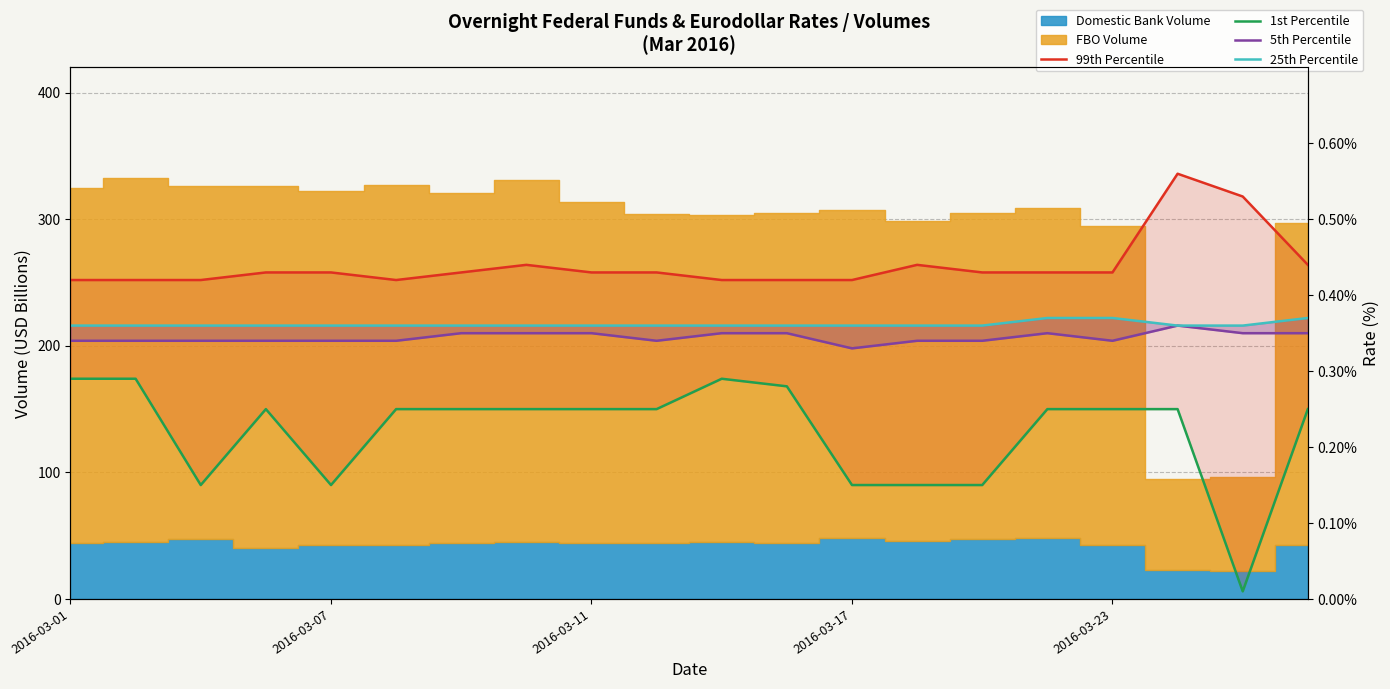

What is the approximate value of 25th Percentile at 2016-03-11?

0.4